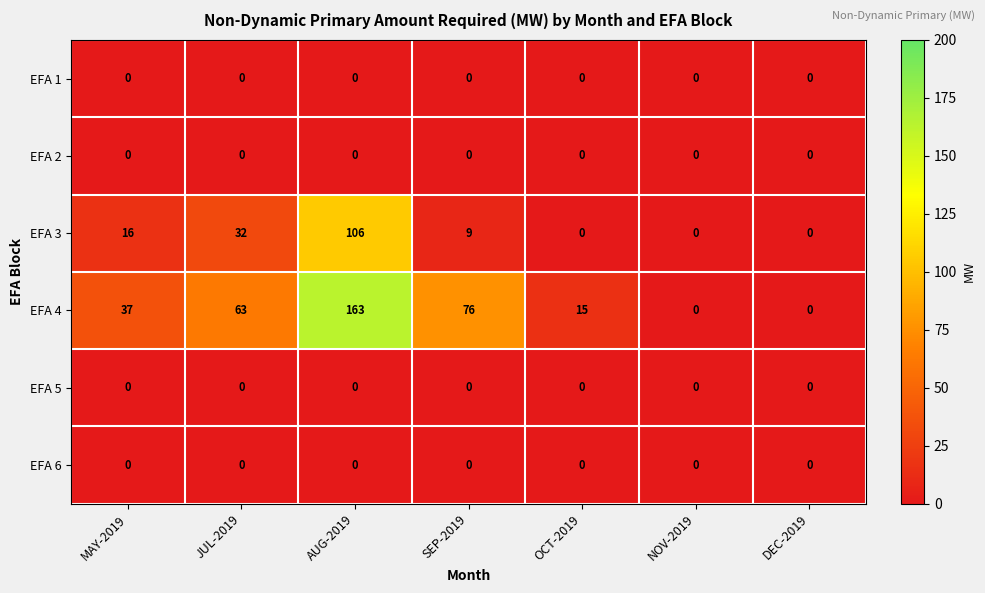

The value of EFA 6 at JUL-2019 is 0. True or false?

True